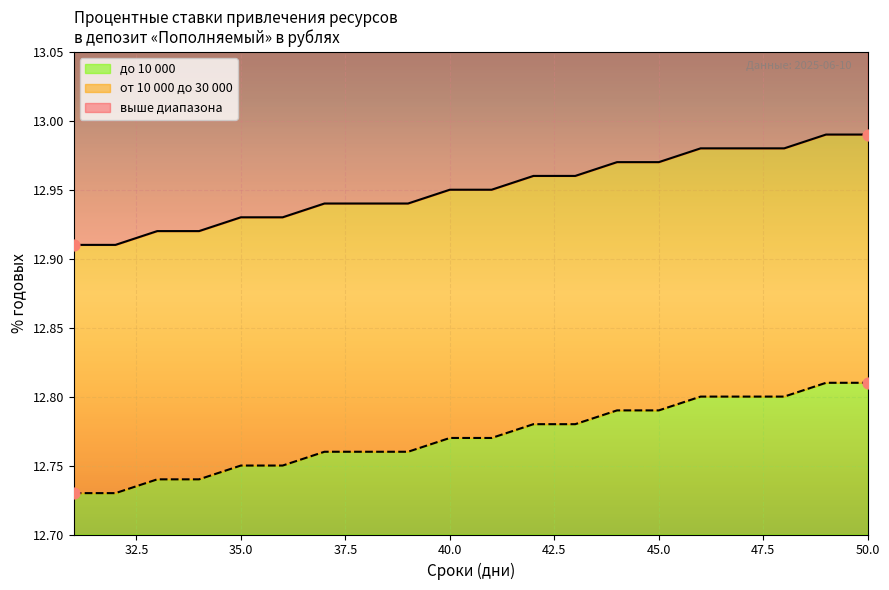

Which series contains the highest Y value?

от 10 000 до 30 000